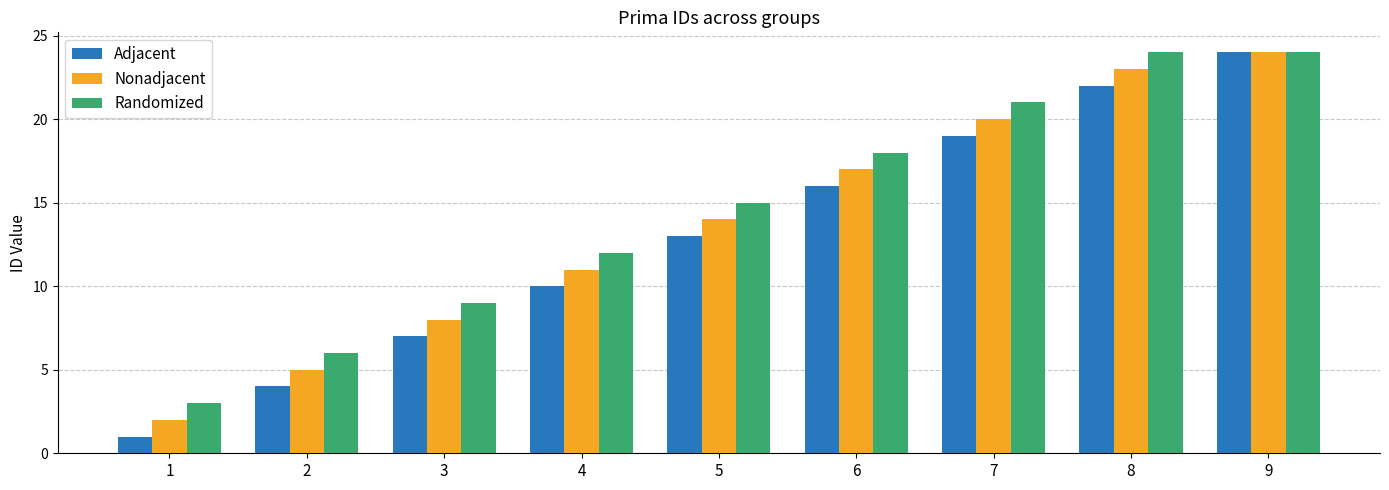

How many data points in Adjacent are less than 13?

4